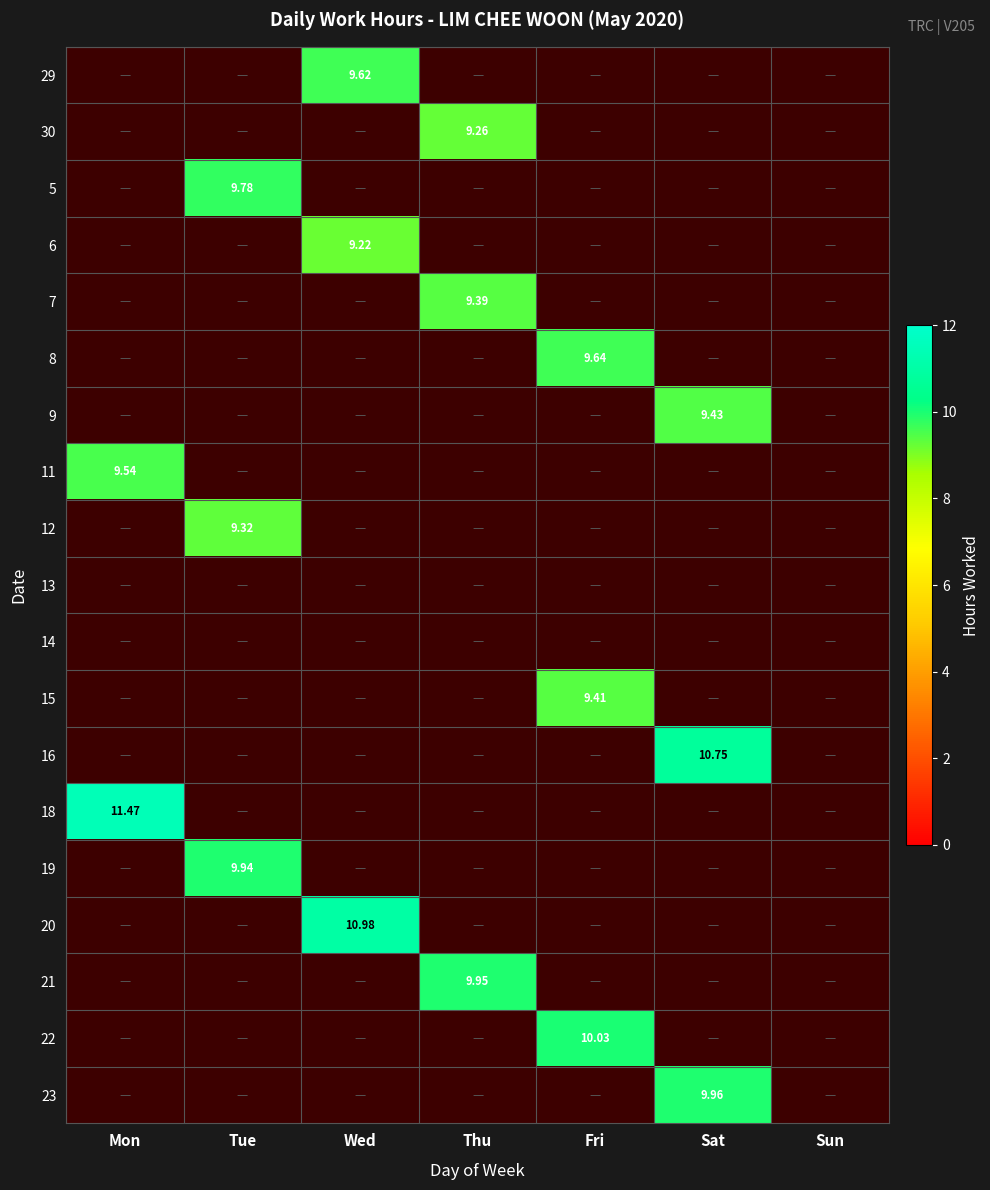

Rank the series at Fri from lowest to highest value.

29, 30, 5, 6, 7, 9, 11, 12, 13, 14, 16, 18, 19, 20, 21, 23, 15, 8, 22